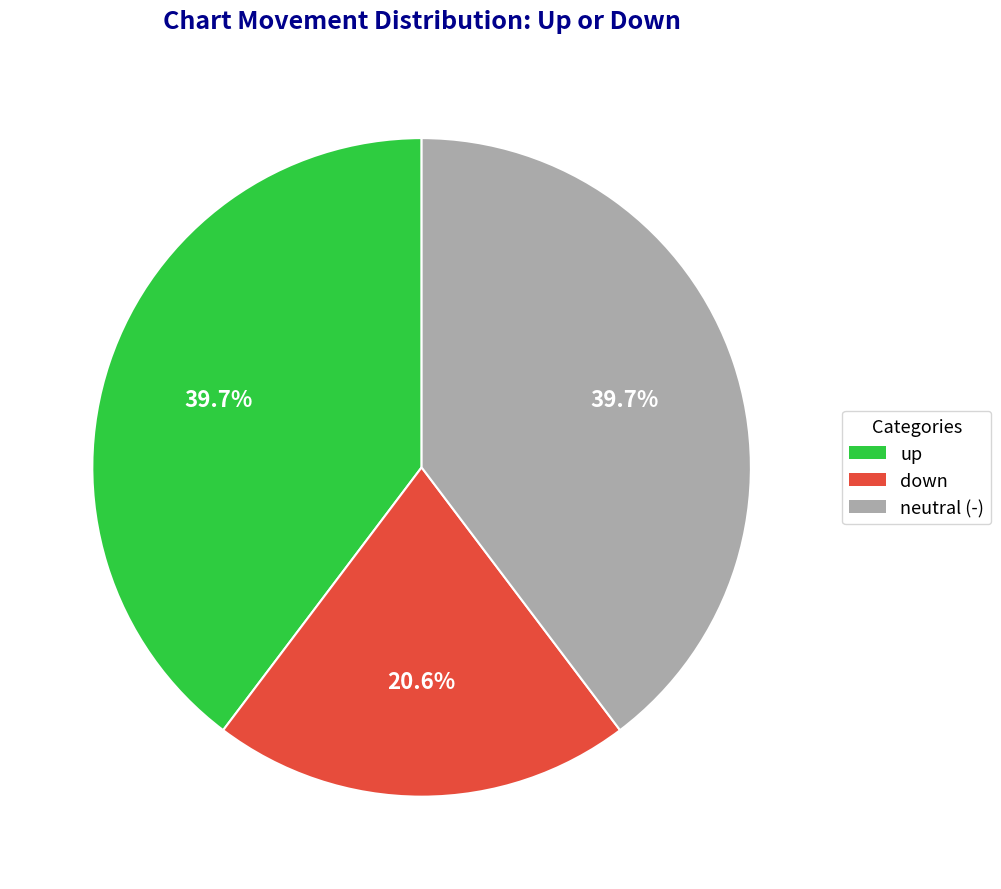

Is there any slice that represents more than half of the pie?

No